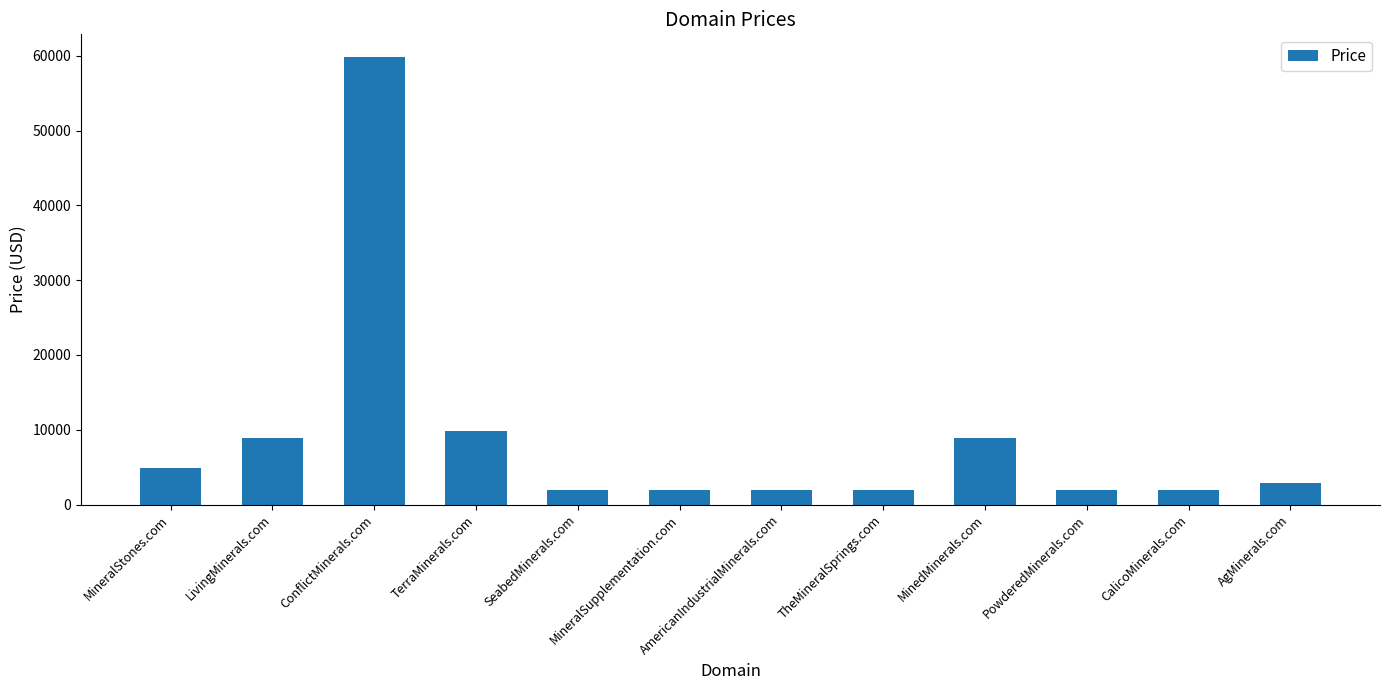

Reading left to right, what are all the values shown in this chart?

4888	8888	59888	9888	1888	1888	1888	1888	8888	1888	1888	2888